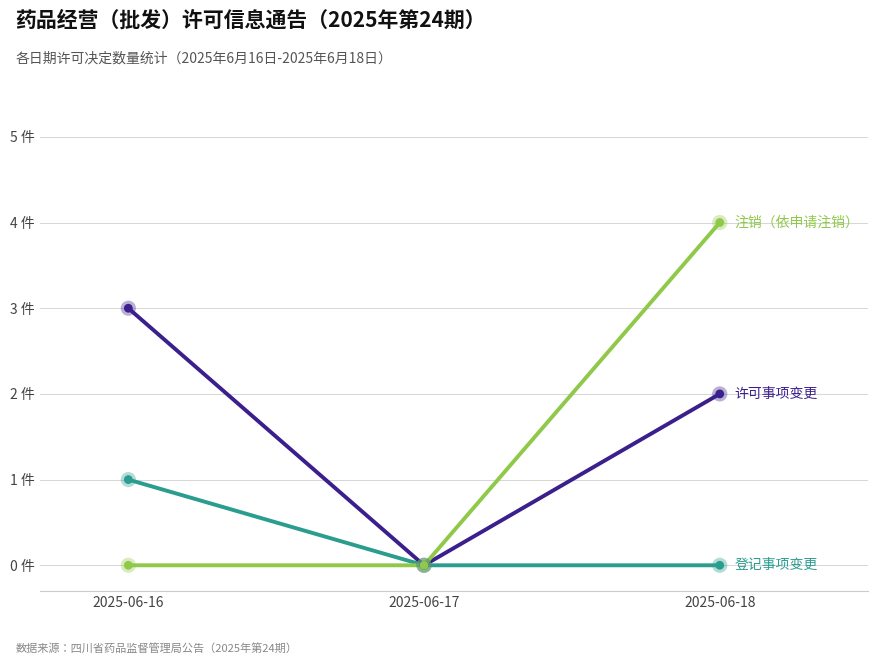

Is this an area chart (filled region under the line)?

No